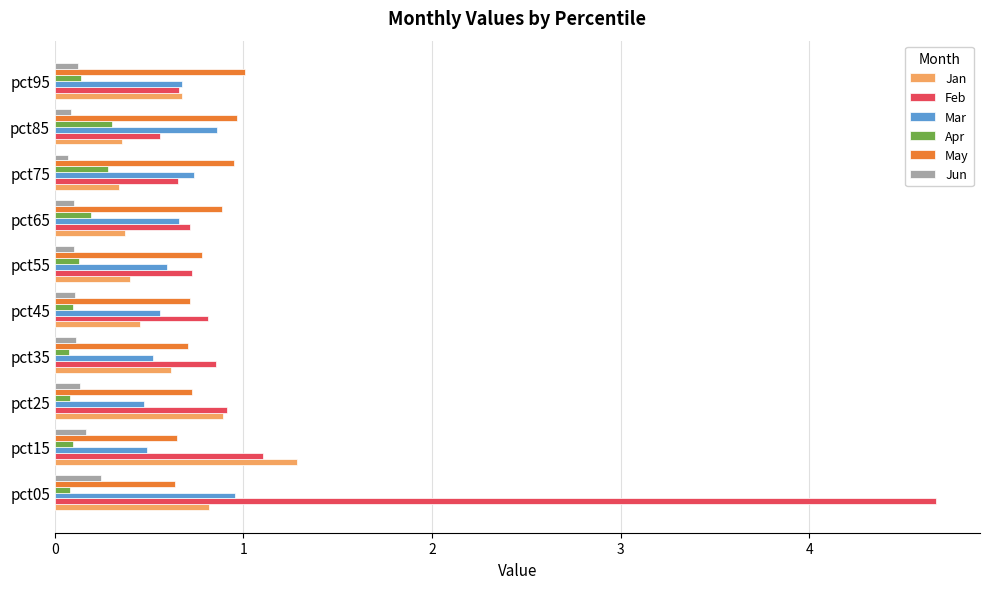

Which category has the highest value across all series?

pct05